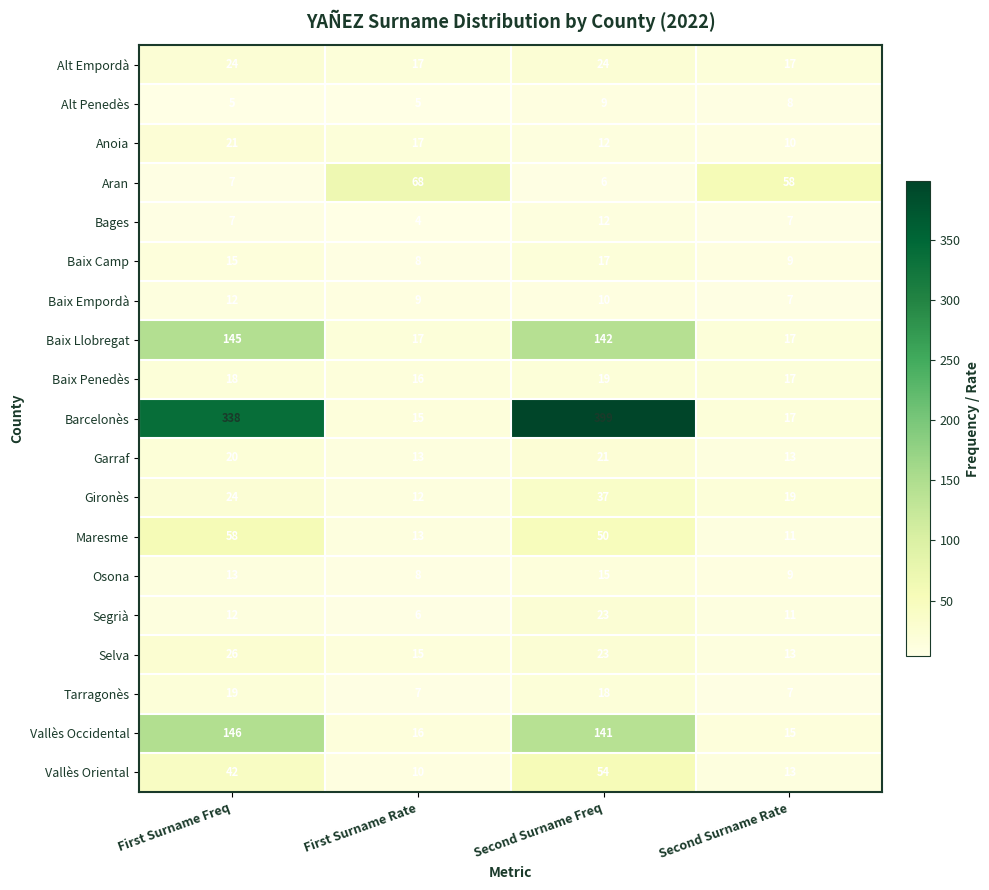

Between First Surname Freq and Second Surname Rate, which series saw the biggest shift?

Barcelonès